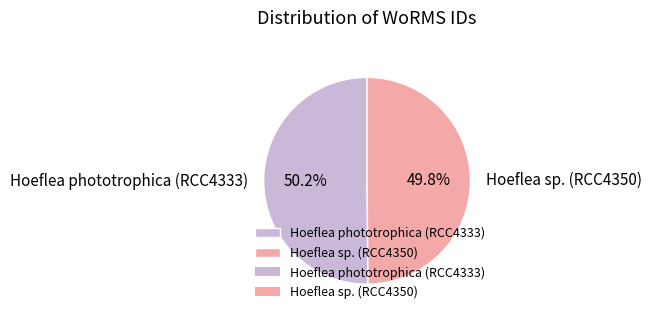

How many slices are in this pie chart?

2